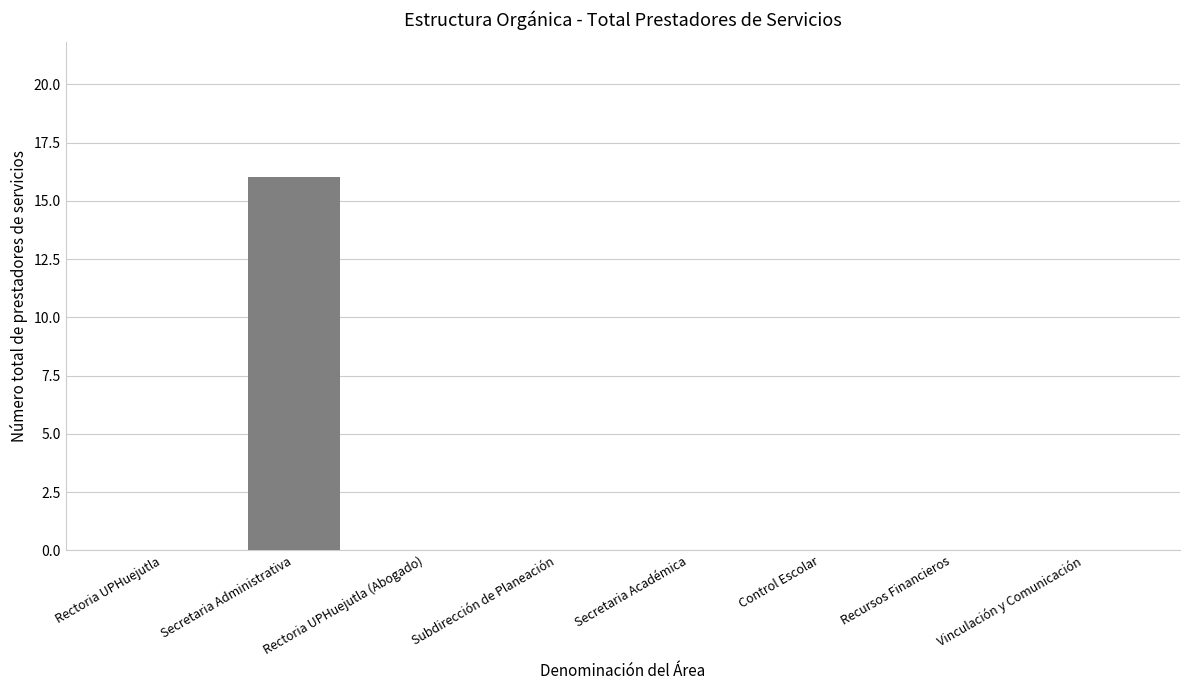

The value at Rectoria UPHuejutla is 9. True or false?

False